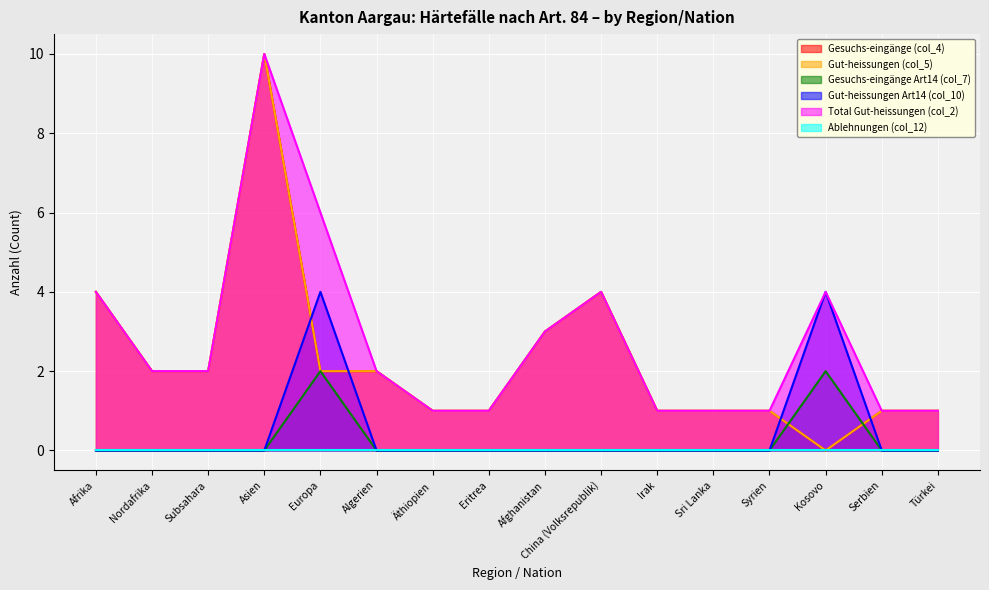

Read the Gesuchs-eingänge (col_4) value at Europa.

2